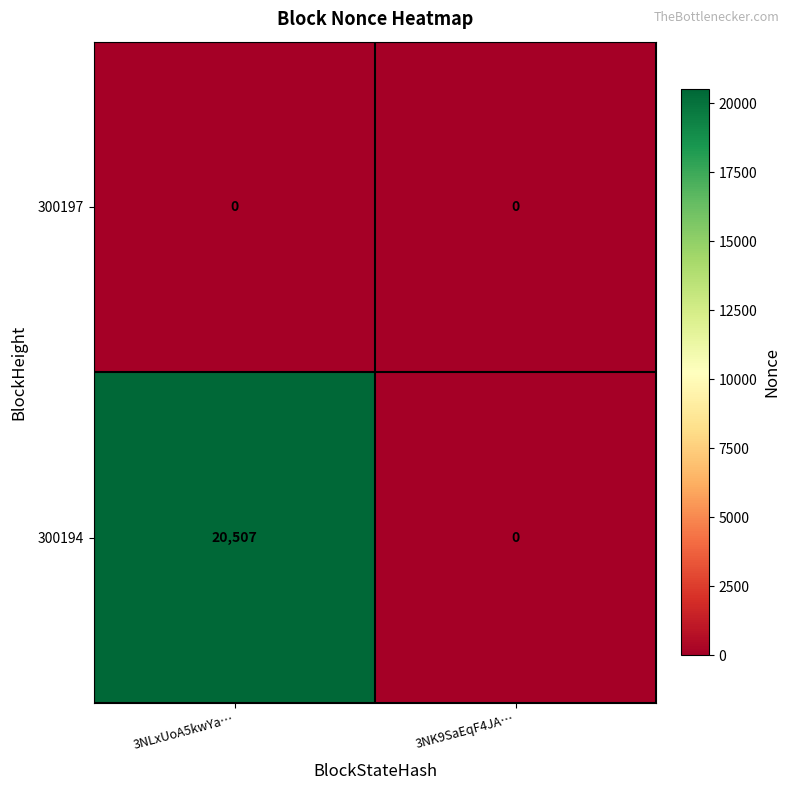

True or false: 300194 has a value of 20507 at 3NLxUoA5kwYa….

True